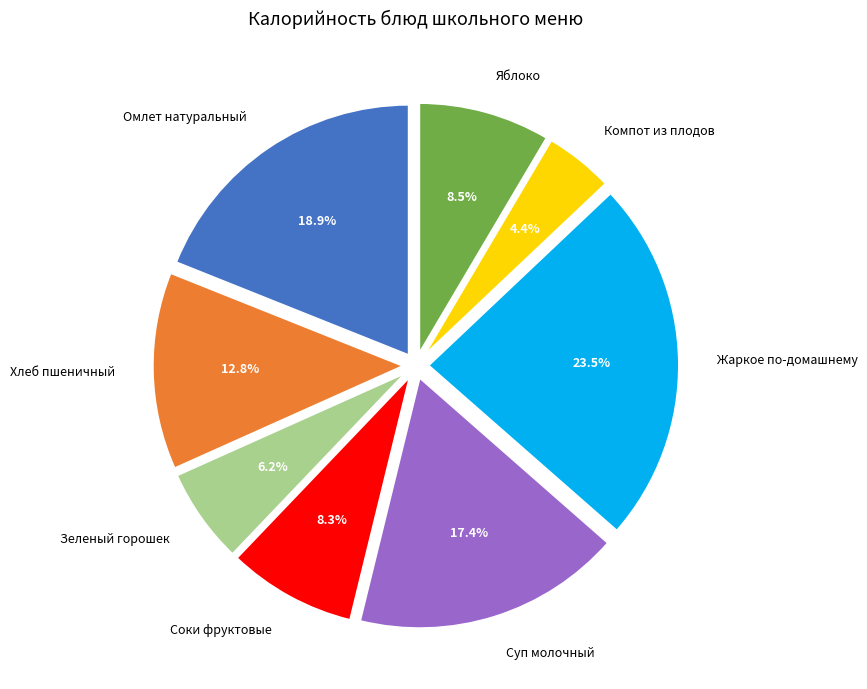

What percentage is the Омлет натуральный slice, to the nearest percent?

19%